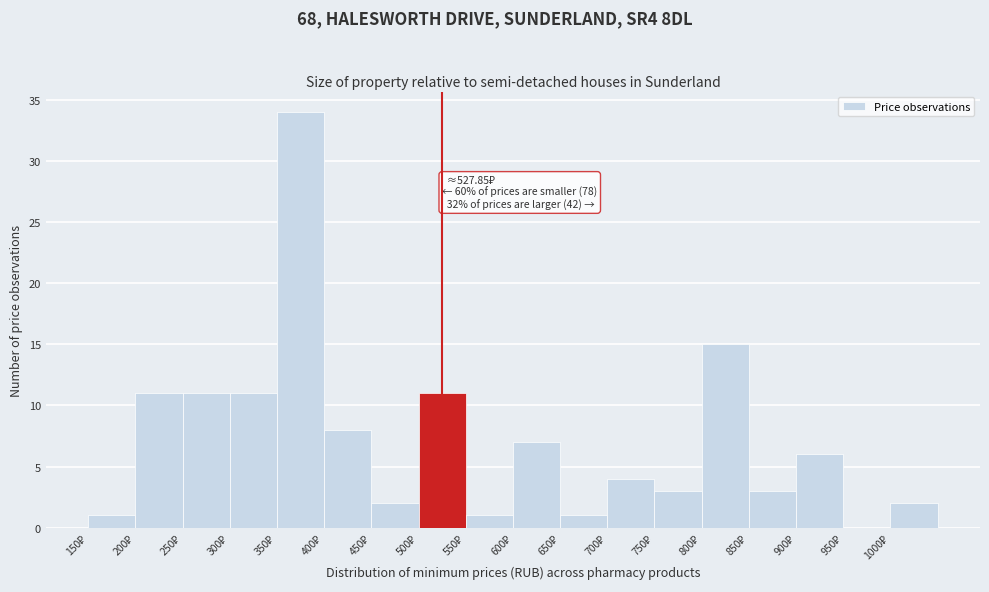

Over which range of the x-axis is the bar tallest?

350 to 400